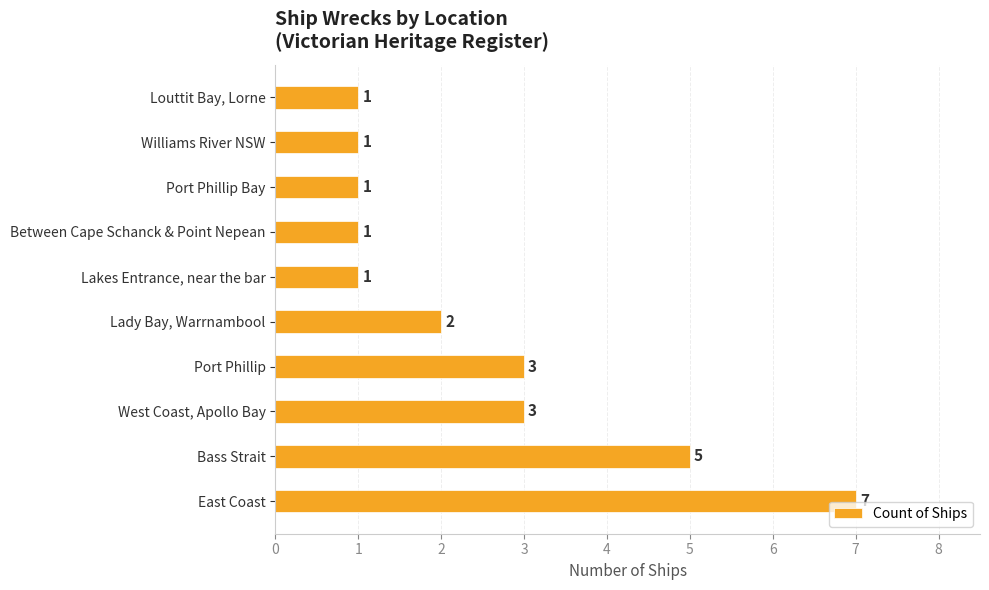

How many values are between 1 and 3?

8